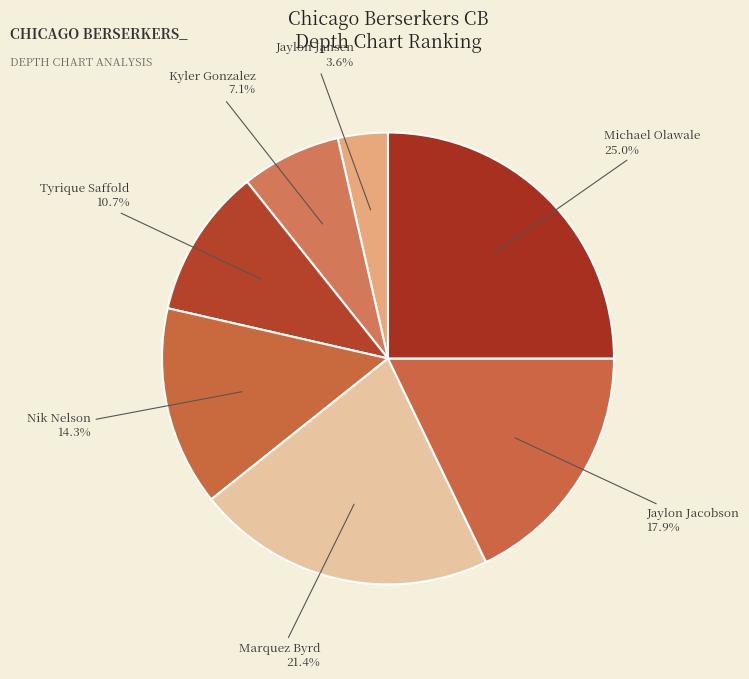

Is it true that Jaylon Jacobson is 5% of the pie?

False